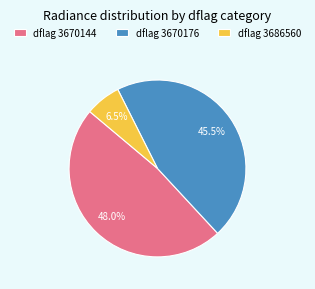

Between dflag 3670176 and dflag 3686560, which is larger?

dflag 3670176